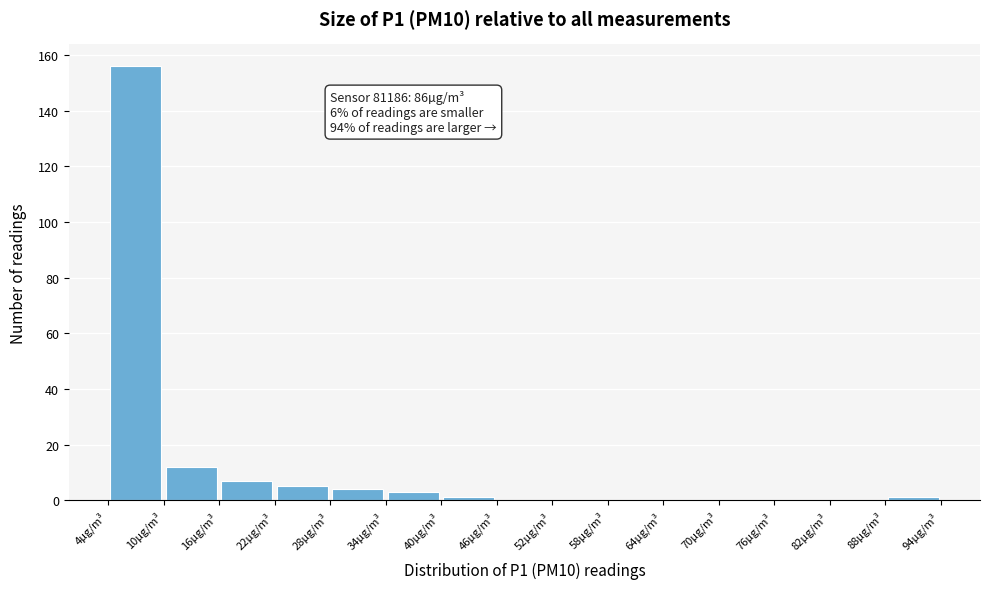

Which range on the x-axis has the tallest bar?

4 to 10